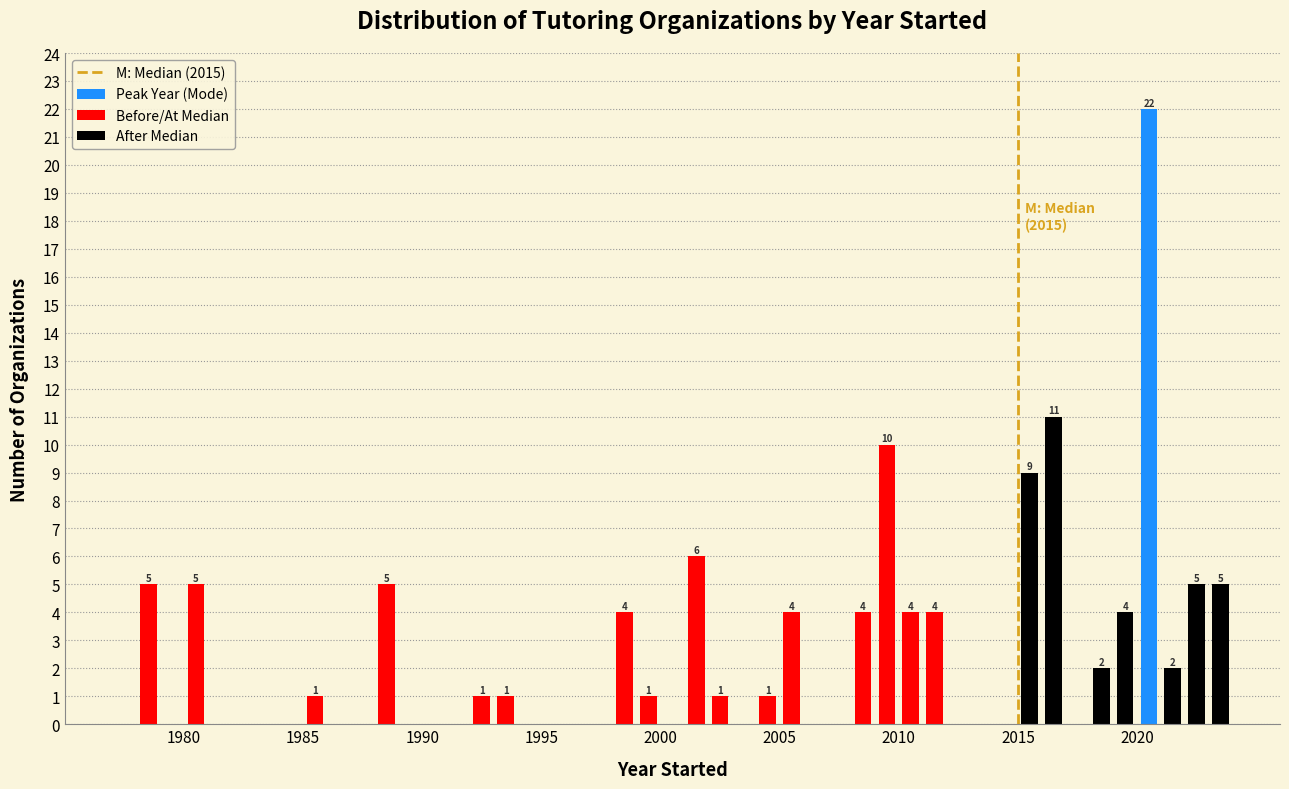

Read against the x-axis, roughly where is the centre of the tallest bar?

2020.5